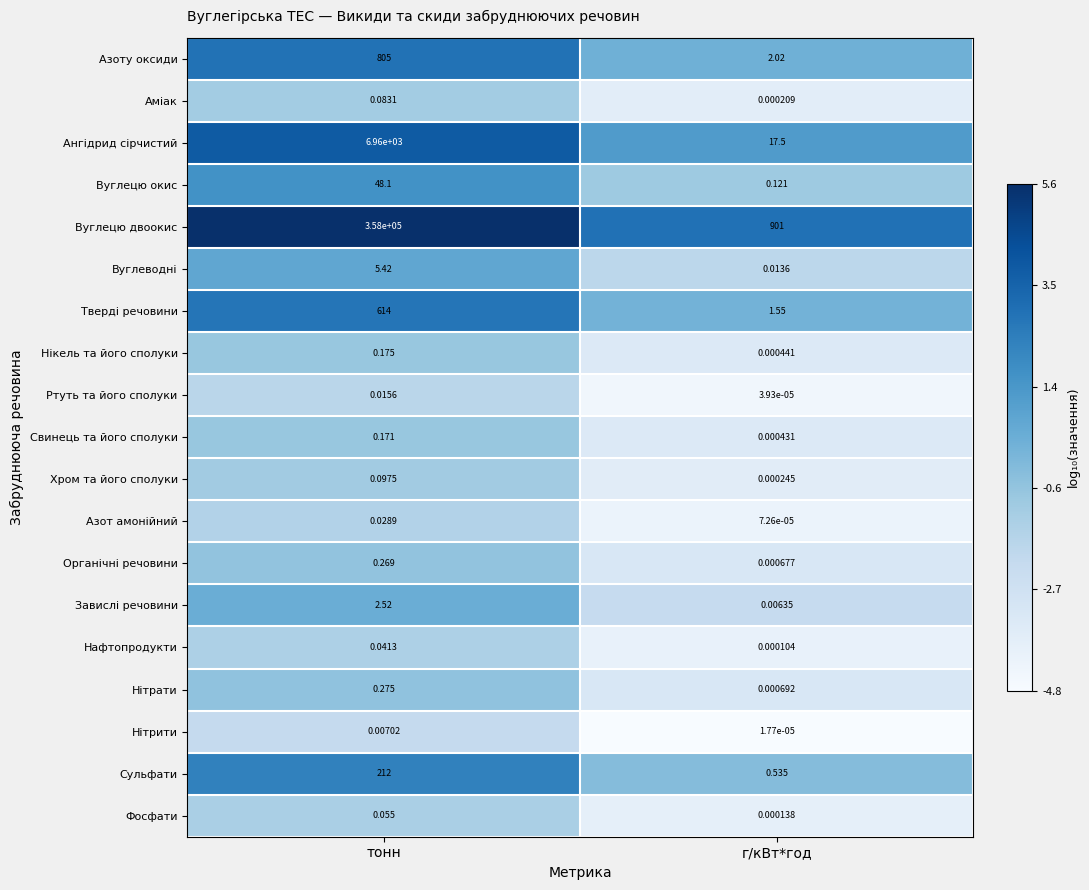

What is the spread (max minus min) of values at тонн?

358000.0